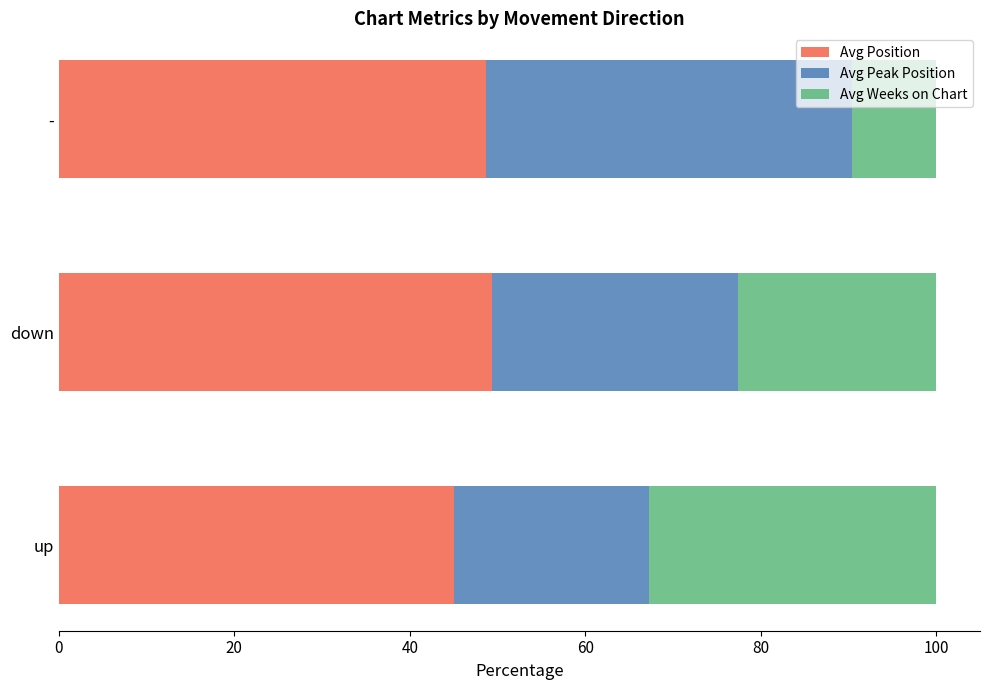

The Avg Position series shows 23.5 at down. True or false?

False